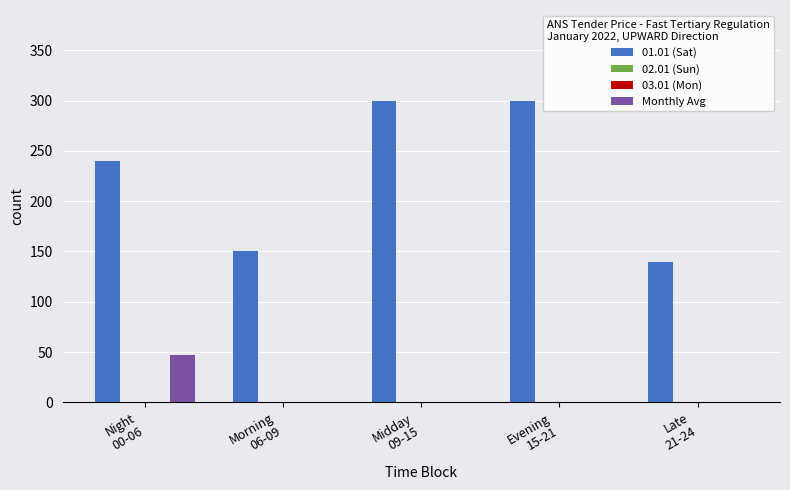

At which label is 01.01 (Sat) closest to 220?

Night
00-06